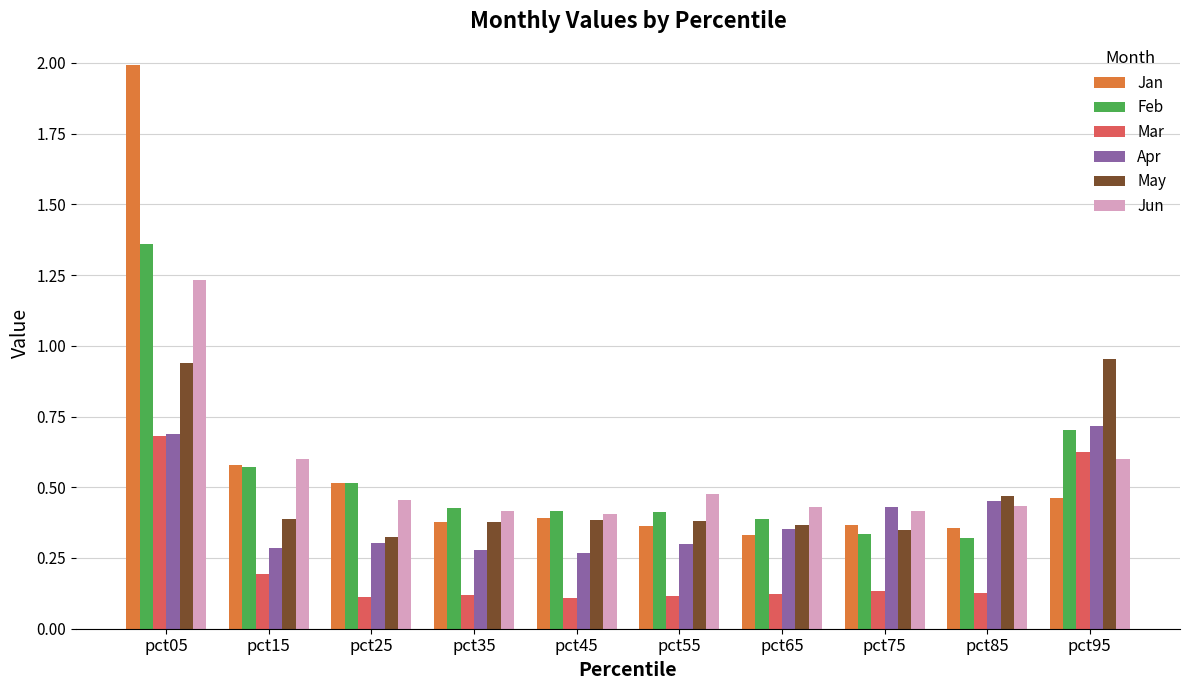

What is the greatest value displayed?

2.0